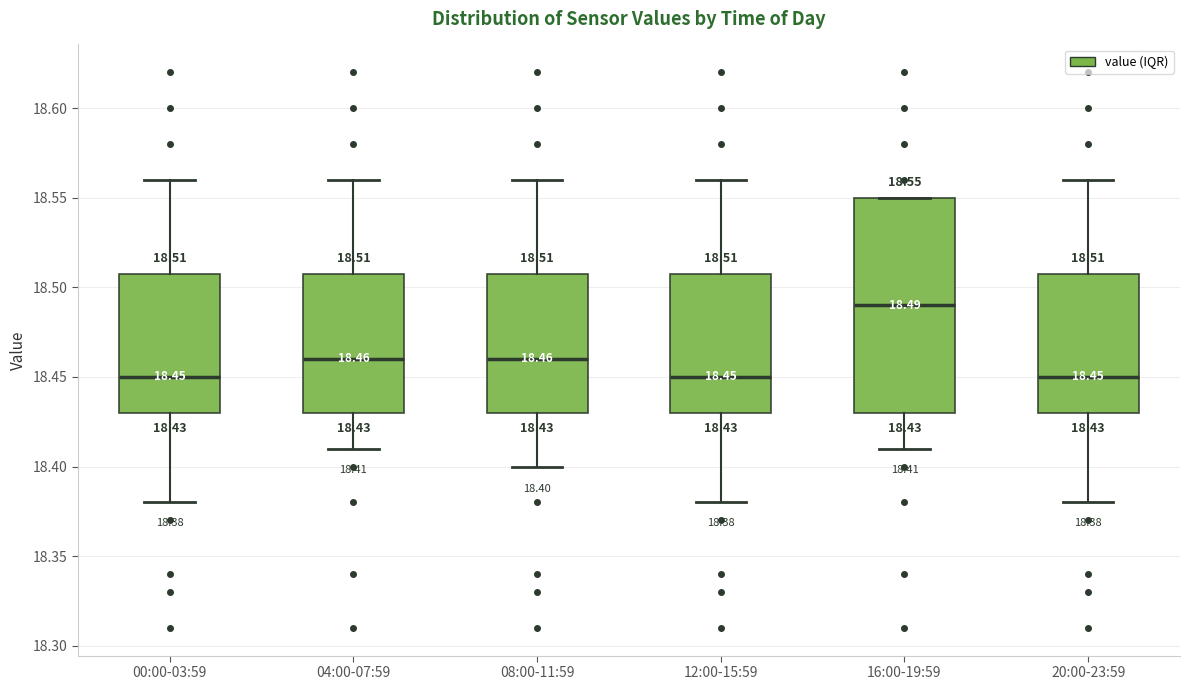

Which box is the tallest, from its lower edge to its upper edge?

16:00-19:59